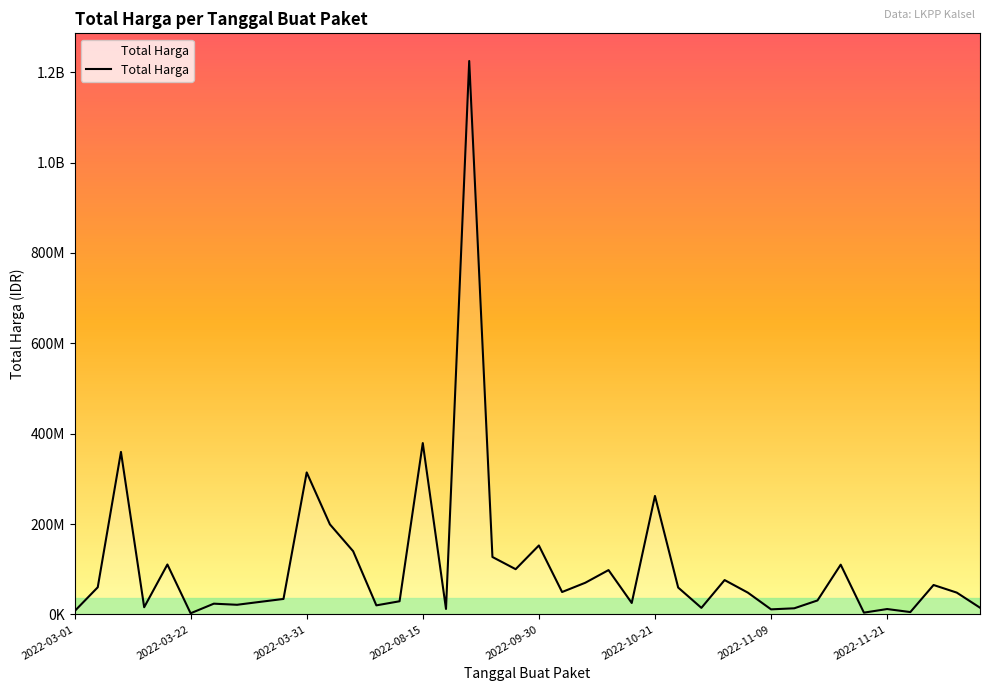

What is the value of the 39th point from the left?

48140000